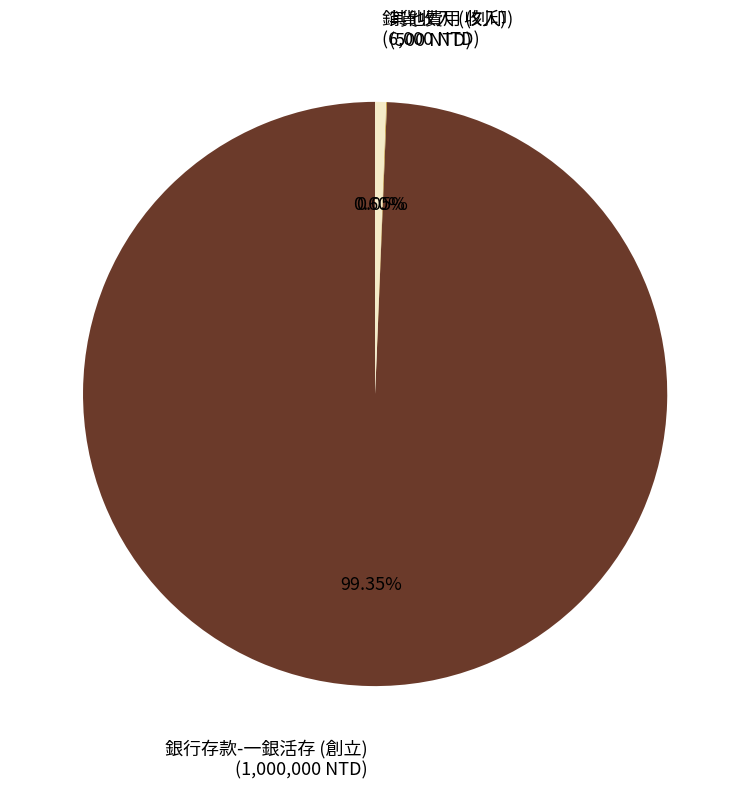

Is there a majority slice in this chart?

Yes